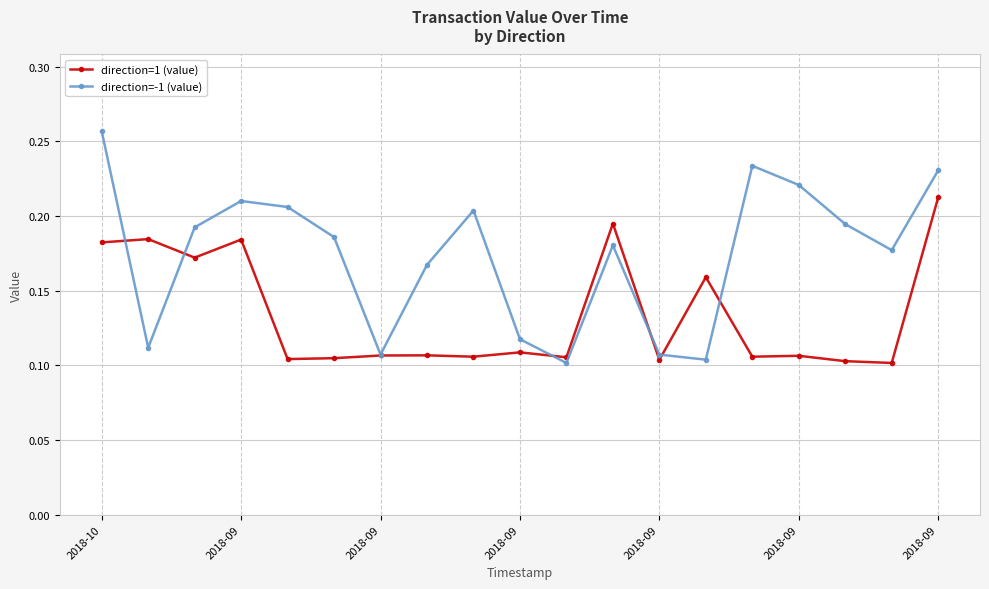

True or false: direction=-1 (value) has more than 0 points higher than both neighbors.

True